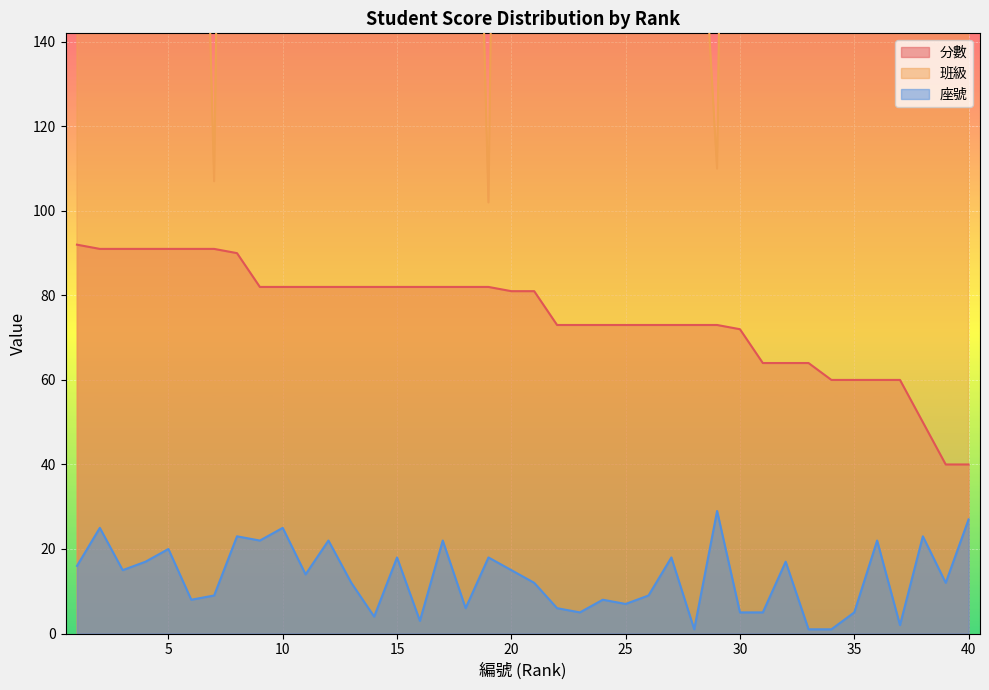

Where does the 分數 series first go above 81?

1